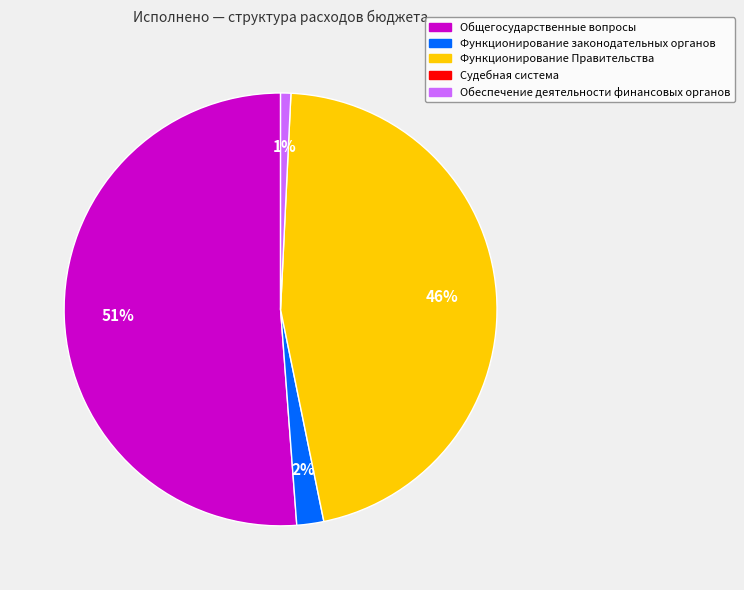

To the nearest percent, what is the difference between the largest and smallest slice percentages?

50%